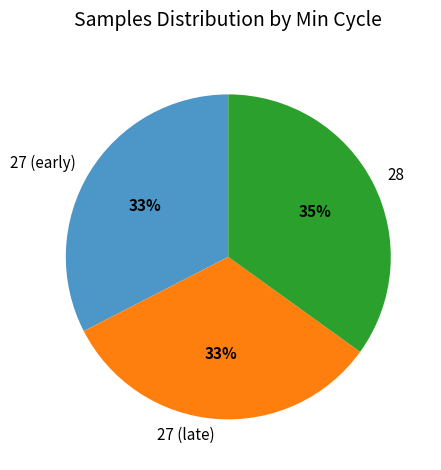

To the nearest percent, what is the average slice percentage?

33%